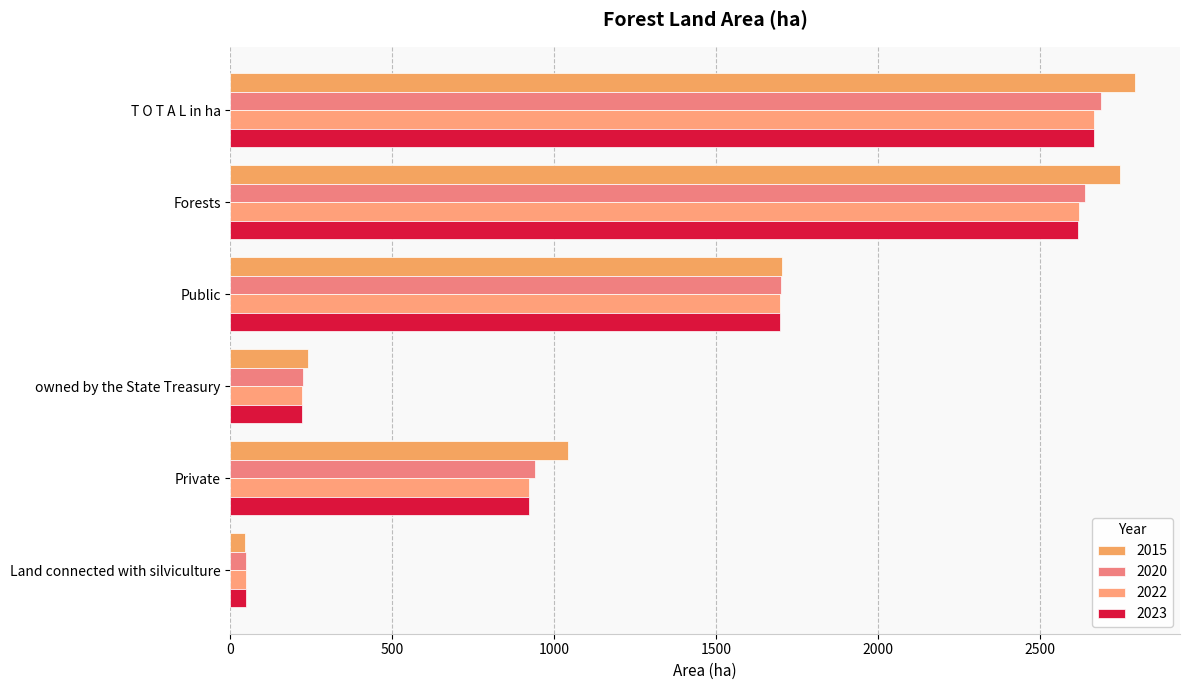

At which category is the sum across all series the highest?

T O T A L in ha